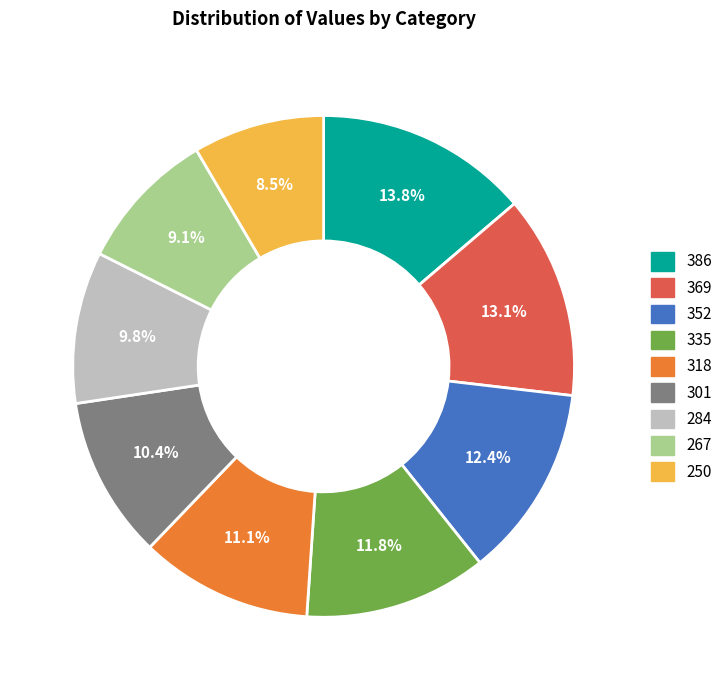

Which category has the biggest portion of the pie?

386